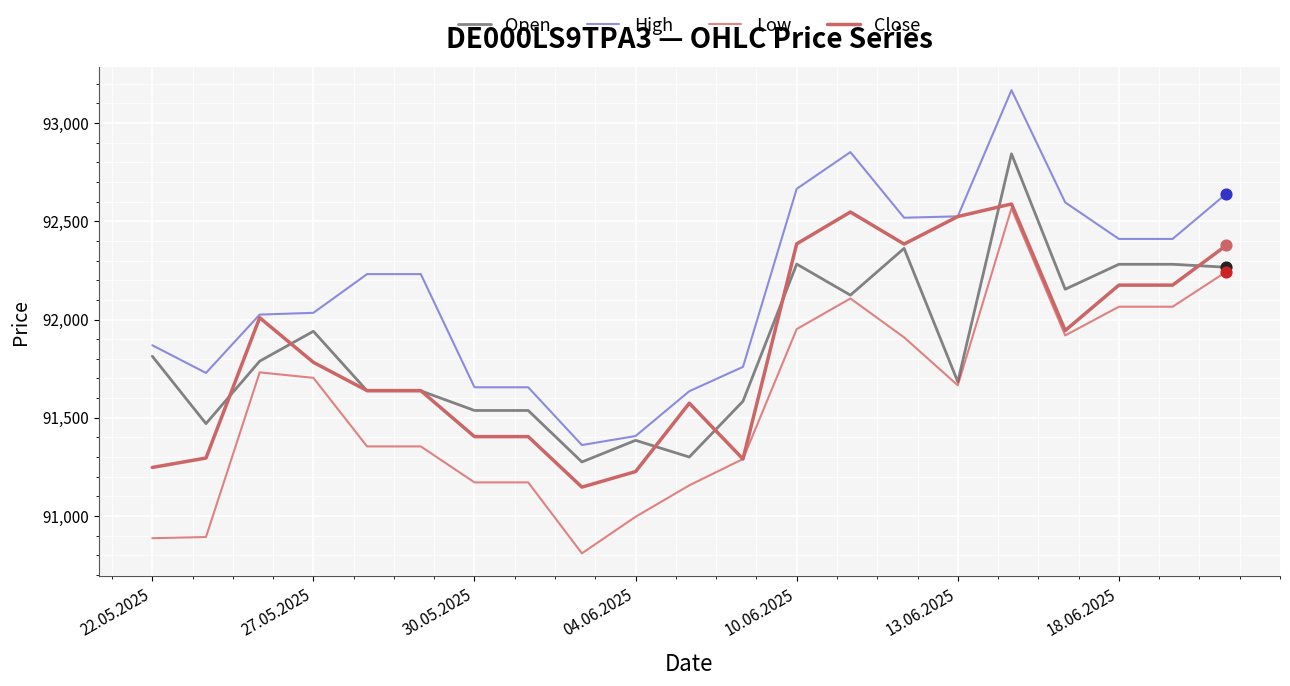

At how many categories does at least one series exceed 91064?

21